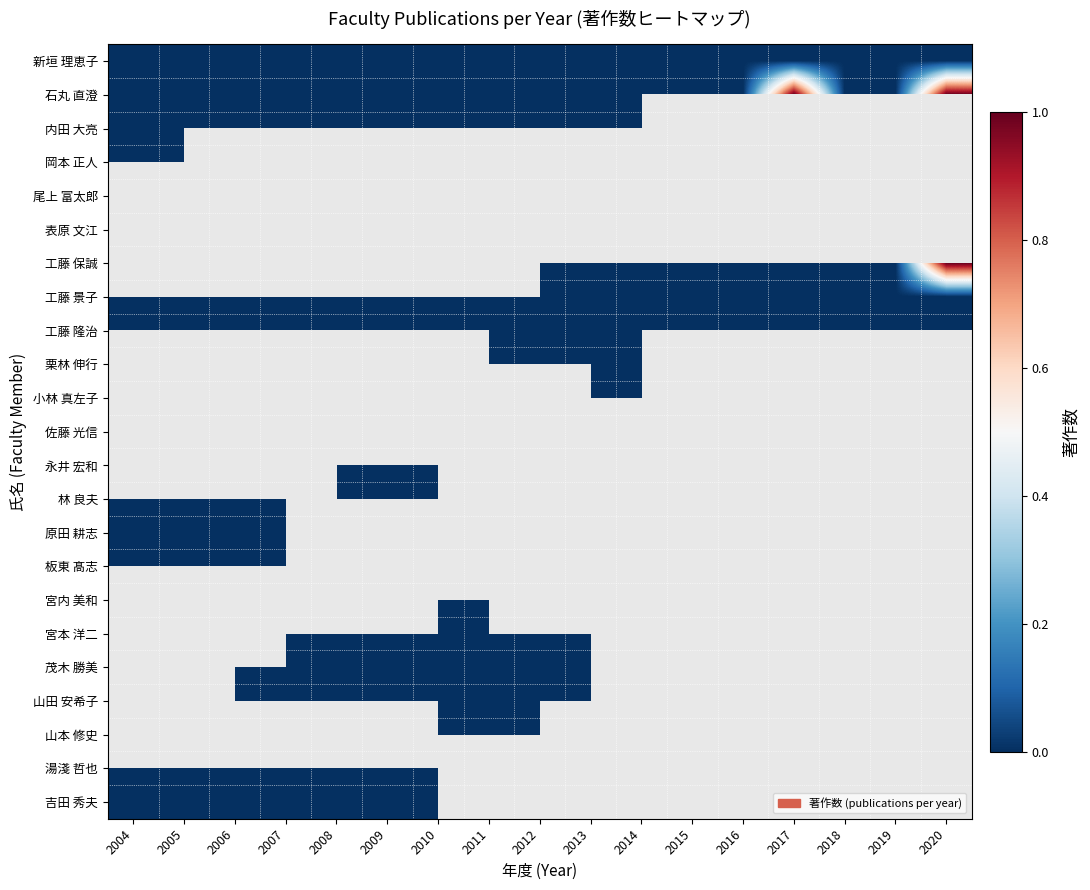

True or false: 新垣 理恵子 has a value of 0.0 at 2012.

True